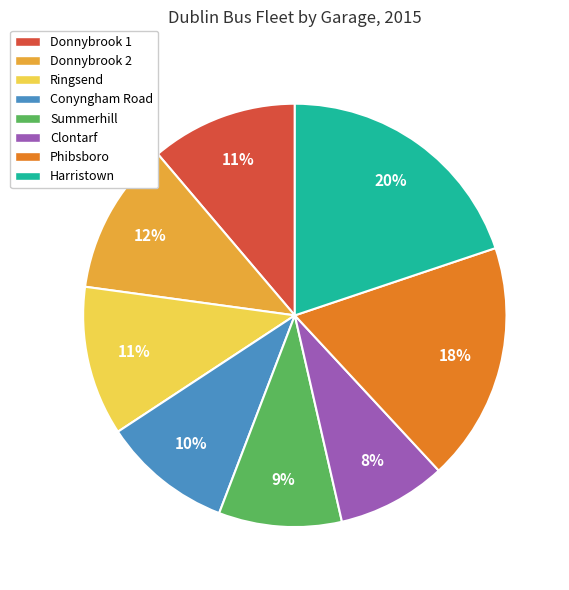

To the nearest percent, what portion does Donnybrook 1 represent?

11%